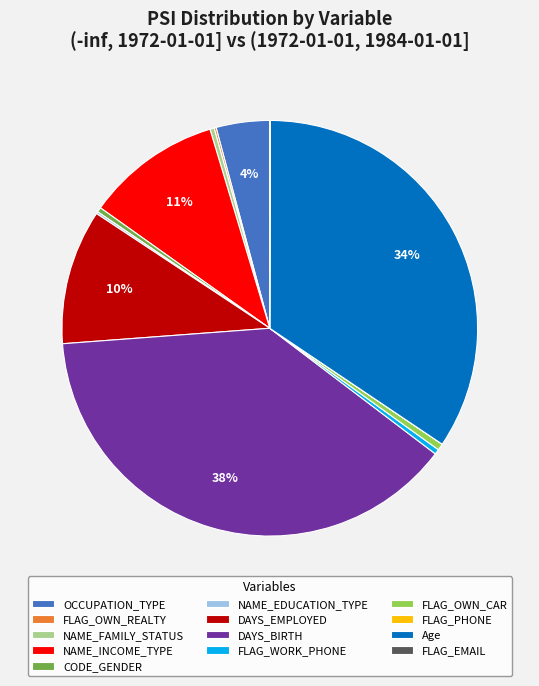

The FLAG_WORK_PHONE slice represents 0% of the pie. True or false?

True